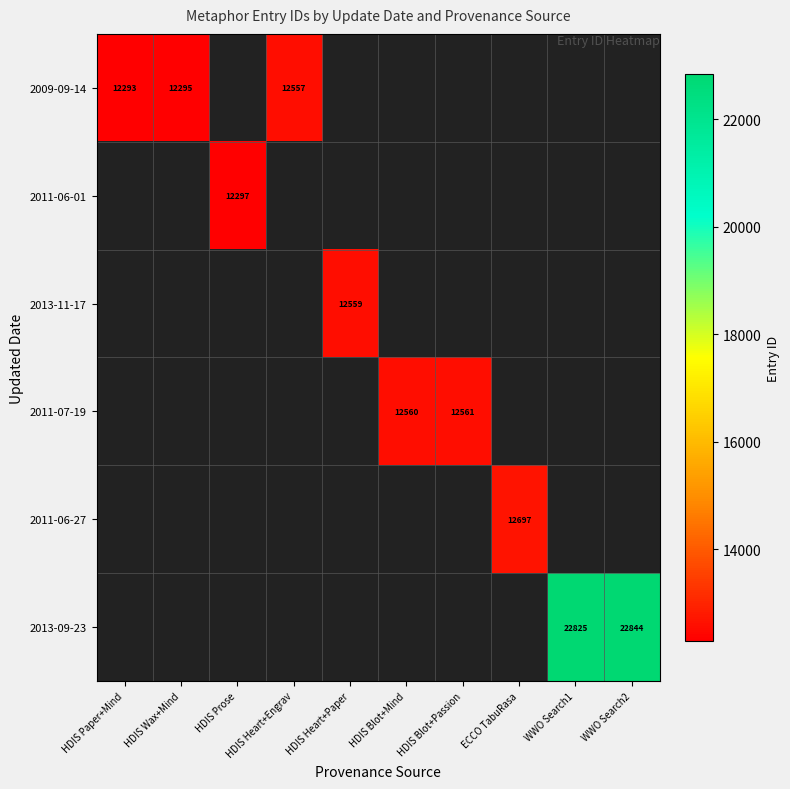

The 2011-07-19 series shows 12561 at HDIS Blot+Passion. True or false?

True